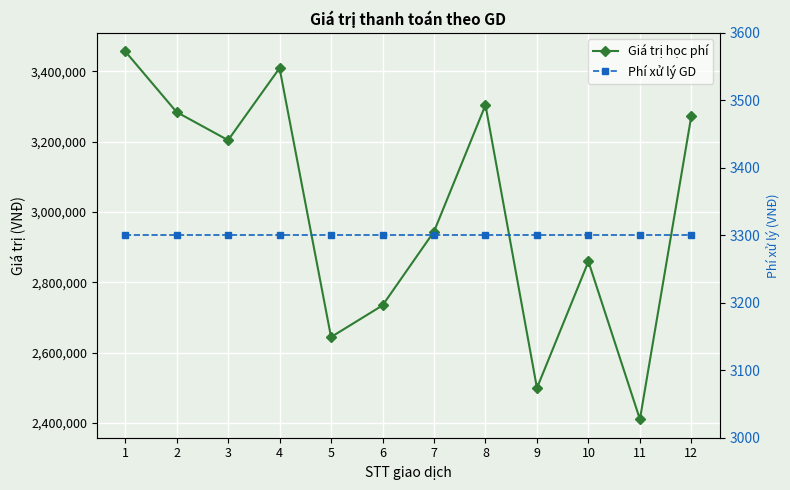

Between 9 and 10, which is larger?

10